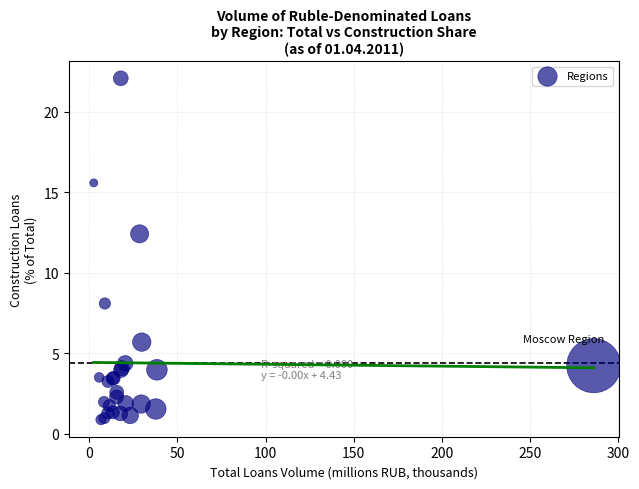

What Y value in the scatter plot is closest to 11?

12.4